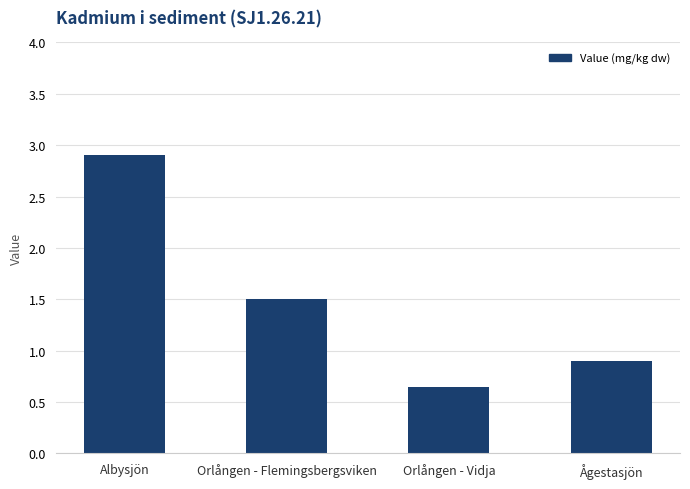

Between Orlången - Vidja and Orlången - Flemingsbergsviken, which is larger?

Orlången - Flemingsbergsviken